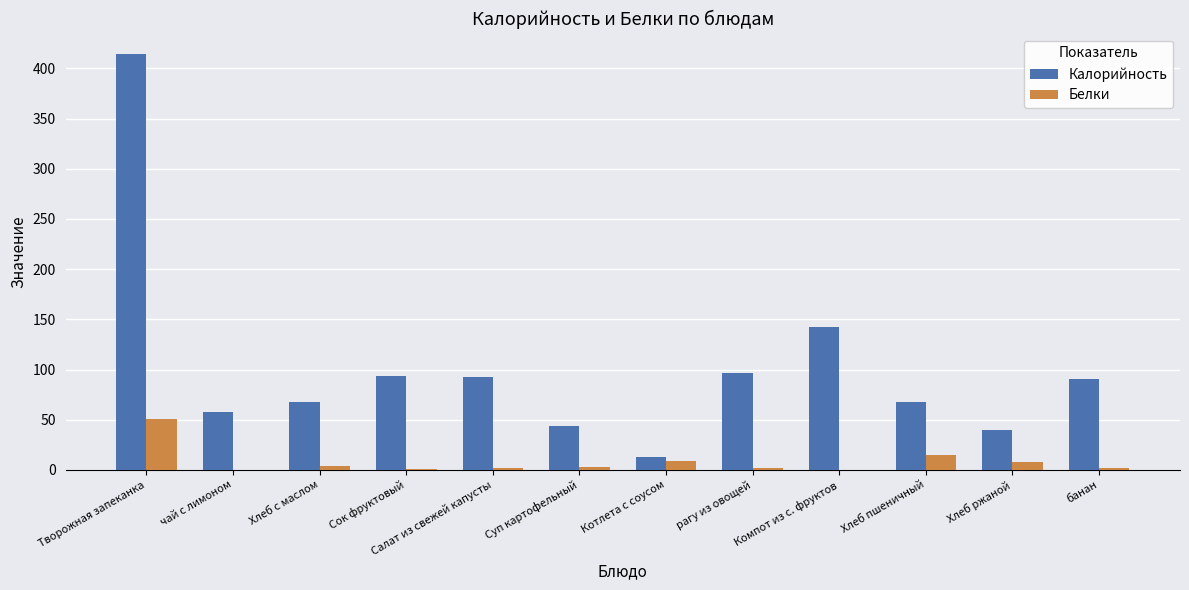

What is the total value across all series at Котлета с соусом?

21.0